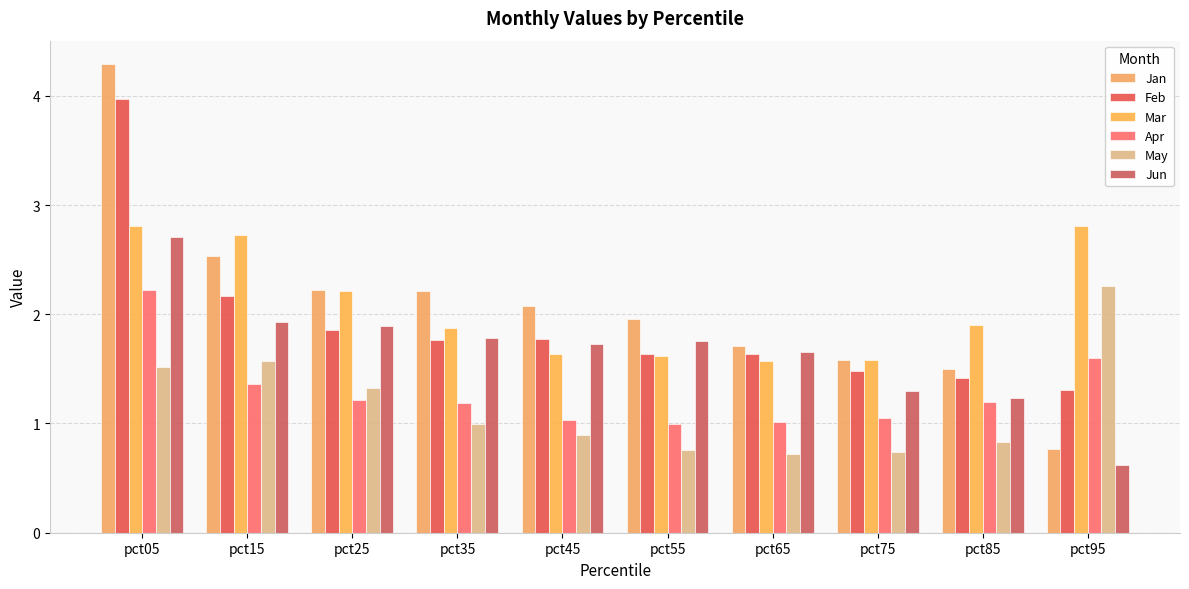

Reading left to right, transcribe all the data shown in this chart.

Jan: pct05=4.3	pct15=2.5	pct25=2.2	pct35=2.2	pct45=2.1	pct55=2.0	pct65=1.7	pct75=1.6	pct85=1.5	pct95=0.8
Feb: pct05=4.0	pct15=2.2	pct25=1.9	pct35=1.8	pct45=1.8	pct55=1.6	pct65=1.6	pct75=1.5	pct85=1.4	pct95=1.3
Mar: pct05=2.8	pct15=2.7	pct25=2.2	pct35=1.9	pct45=1.6	pct55=1.6	pct65=1.6	pct75=1.6	pct85=1.9	pct95=2.8
Apr: pct05=2.2	pct15=1.4	pct25=1.2	pct35=1.2	pct45=1.0	pct55=1.0	pct65=1.0	pct75=1.0	pct85=1.2	pct95=1.6
May: pct05=1.5	pct15=1.6	pct25=1.3	pct35=1.0	pct45=0.9	pct55=0.8	pct65=0.7	pct75=0.7	pct85=0.8	pct95=2.3
Jun: pct05=2.7	pct15=1.9	pct25=1.9	pct35=1.8	pct45=1.7	pct55=1.8	pct65=1.7	pct75=1.3	pct85=1.2	pct95=0.6